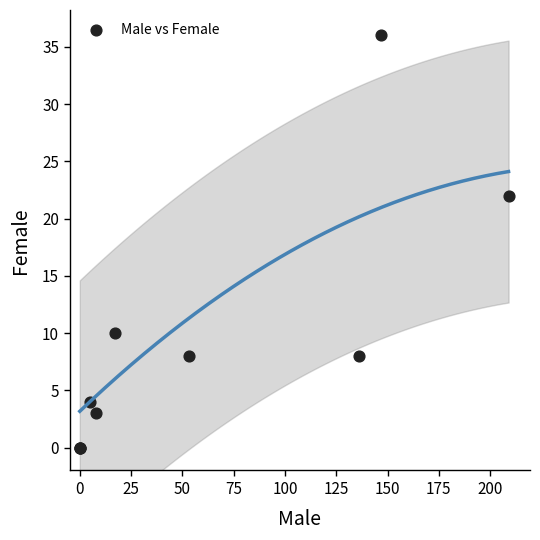

What Y value in the scatter plot is closest to 18?

22